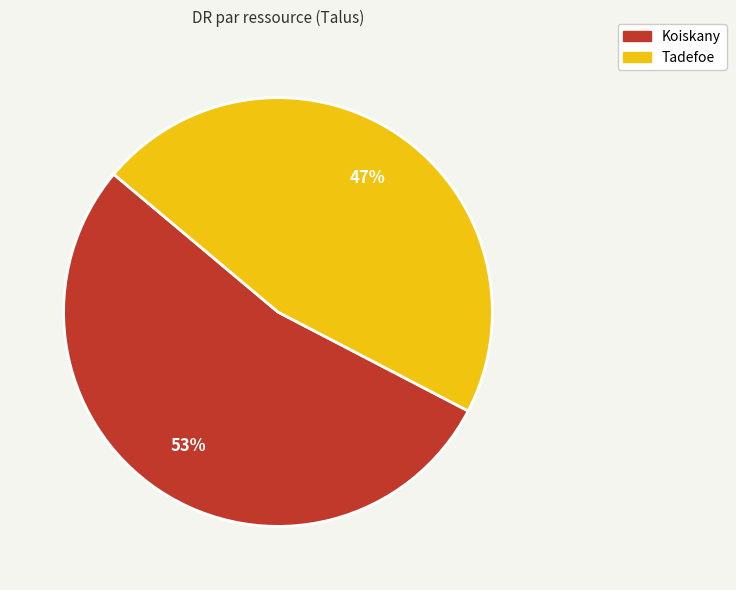

Rank the categories by value from highest to lowest.

Koiskany, Tadefoe